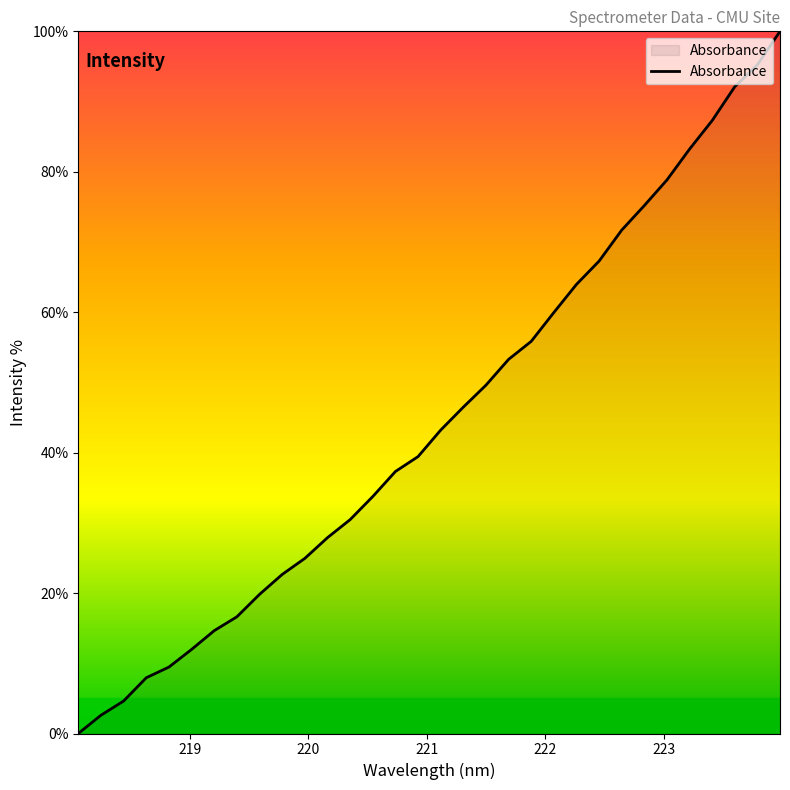

What is the greatest value displayed?

100.0